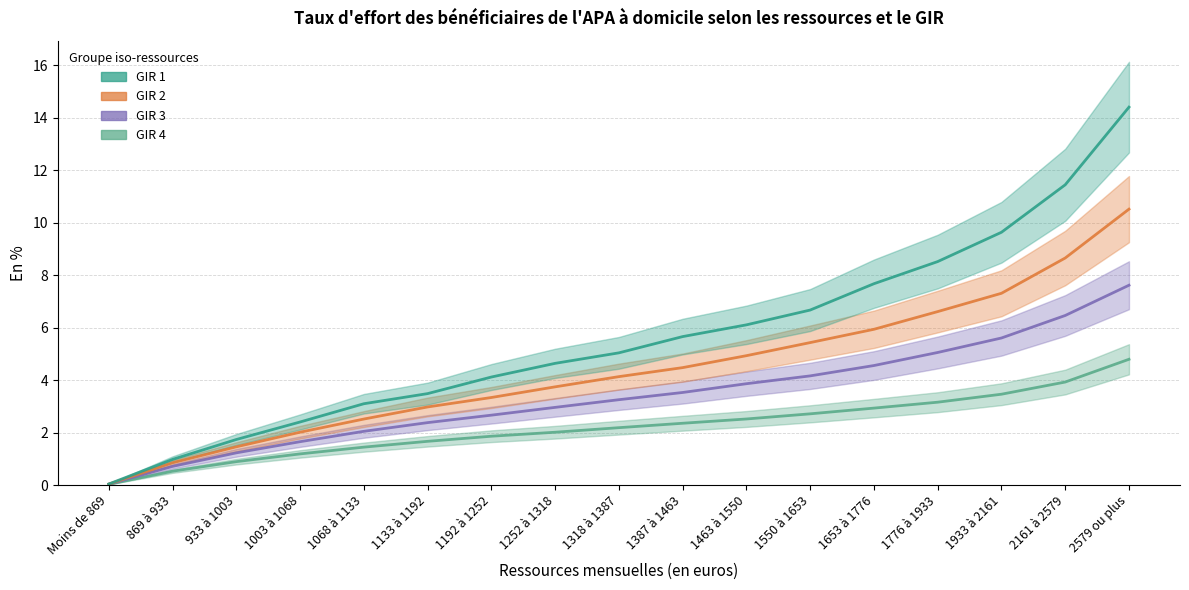

Which category has the highest value across all series?

2579 ou plus